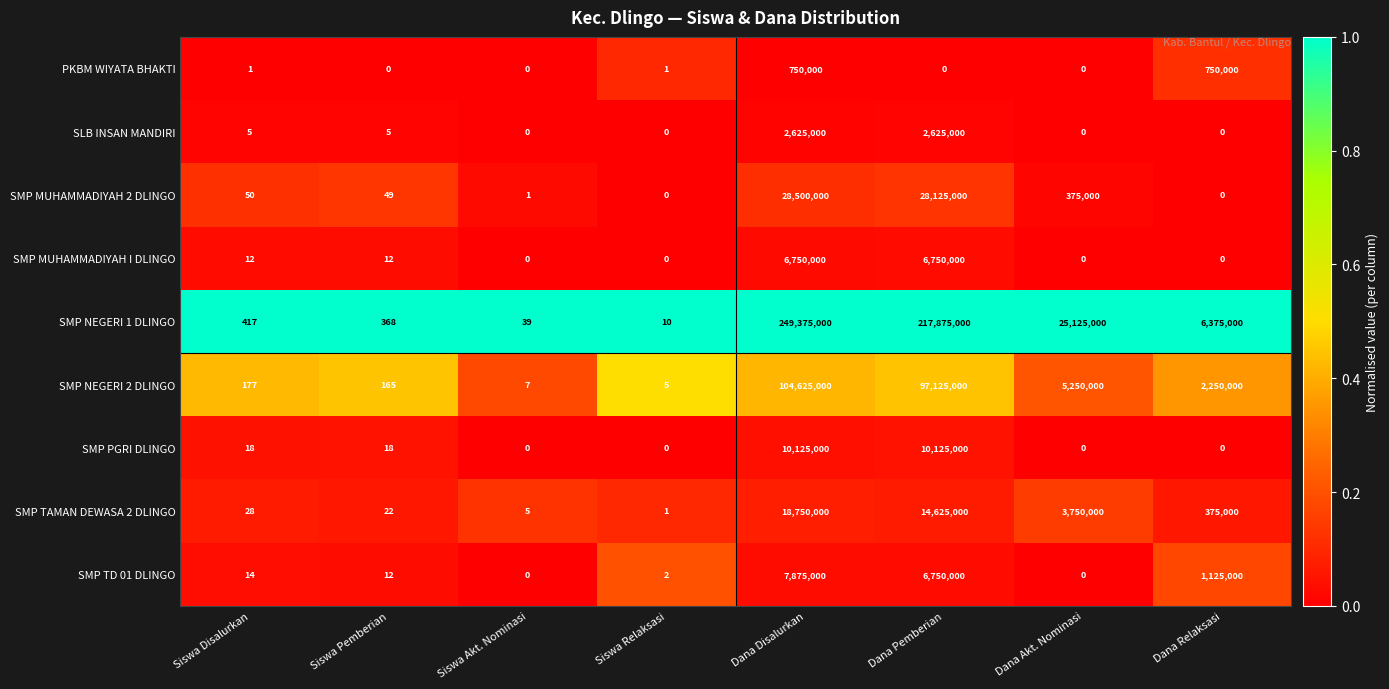

What is the spread (max minus min) of values at Siswa Relaksasi?

10